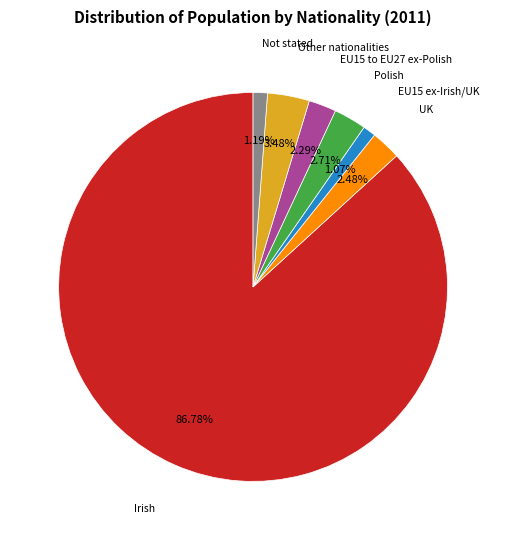

Does EU15 ex-Irish/UK account for over 50% of the chart?

No